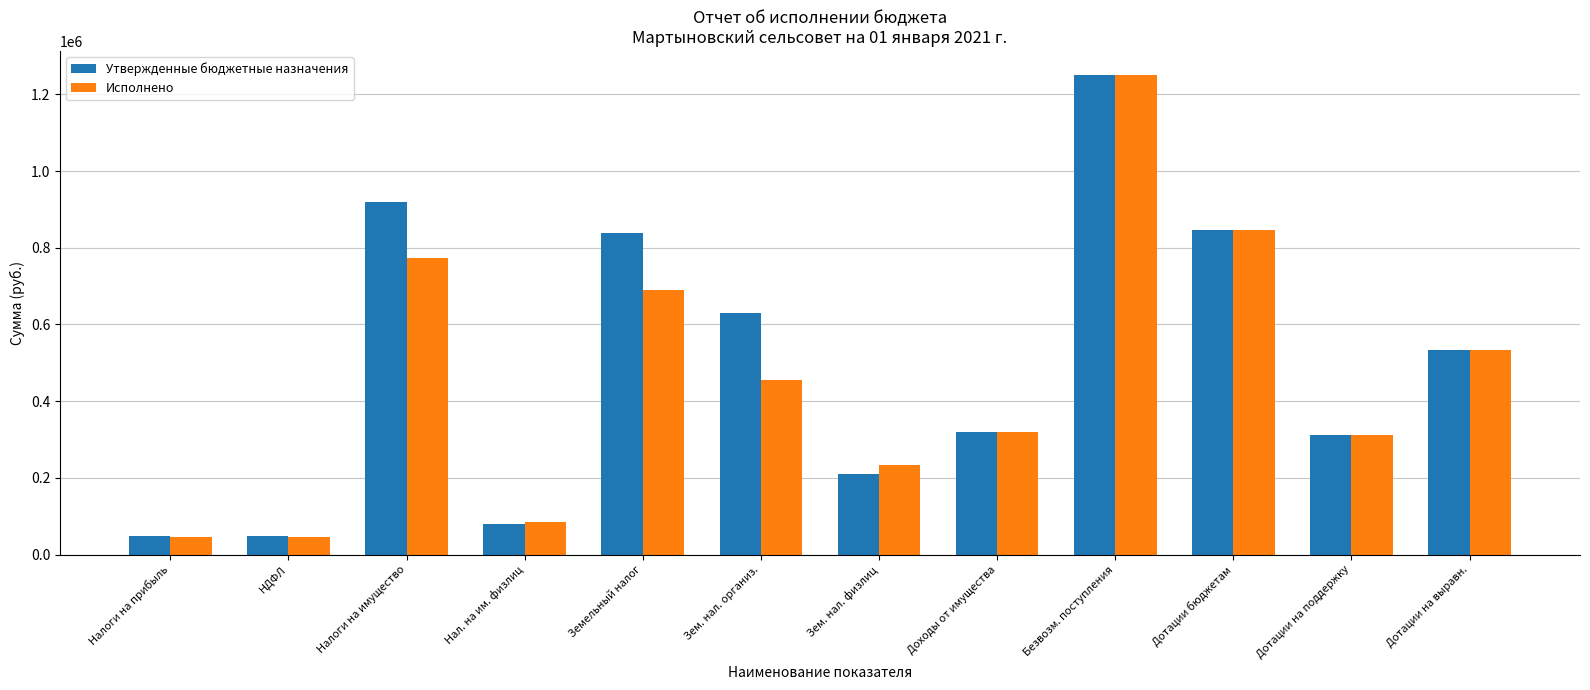

What are all the series names shown in the legend?

Утвержденные бюджетные назначения, Исполнено